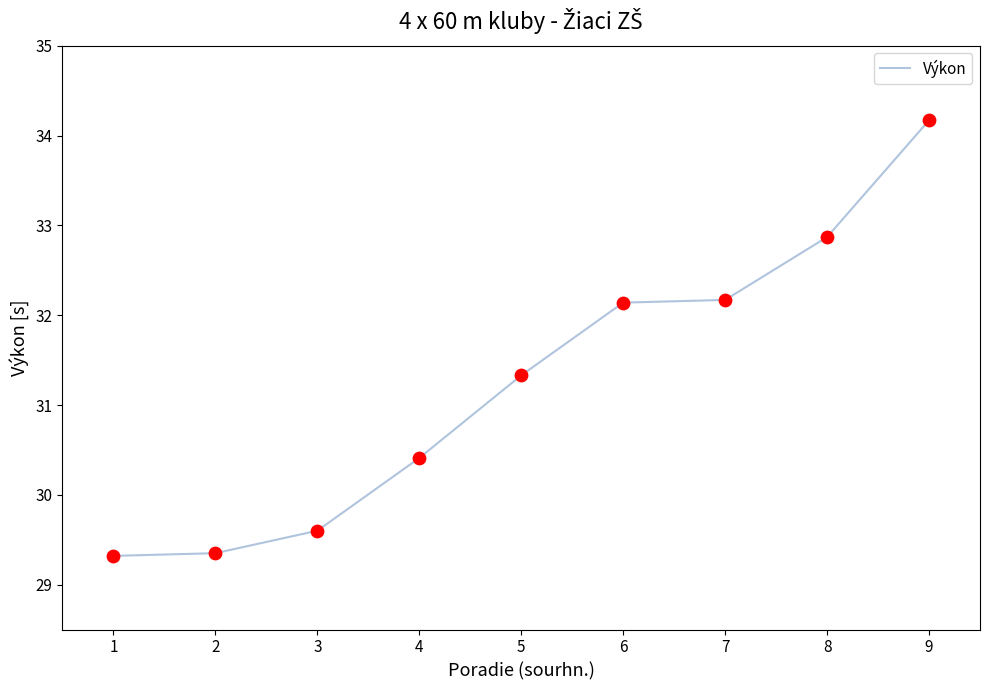

What is the change in value from 5 to 6?

+0.8